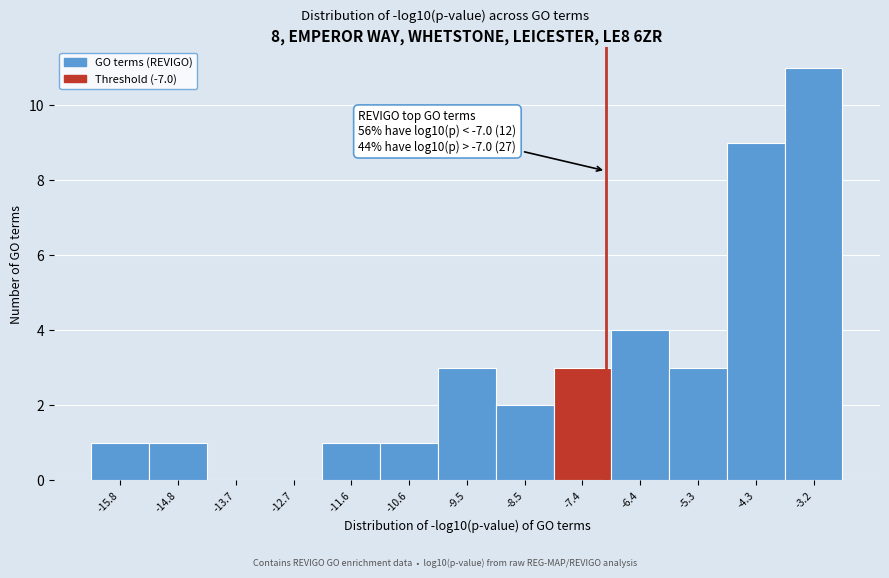

Over which range of the x-axis is the bar tallest?

-3.8 to -2.8